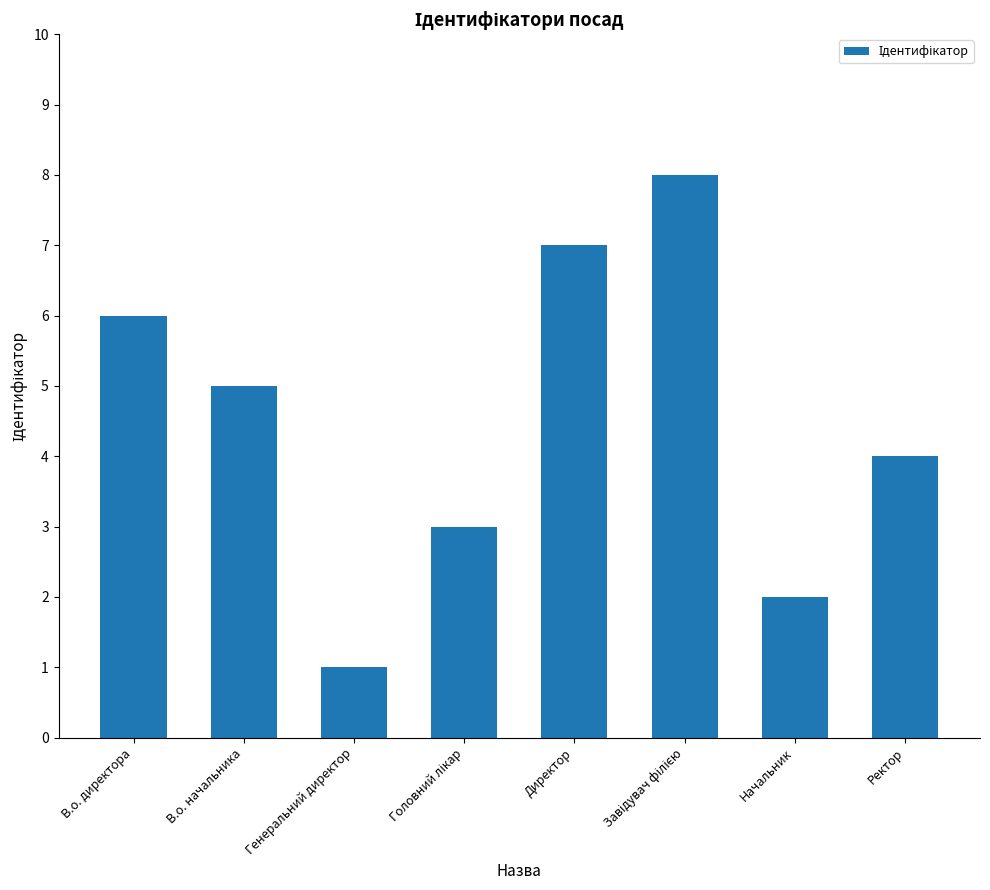

Reading left to right, list all the values displayed in this chart.

6	5	1	3	7	8	2	4